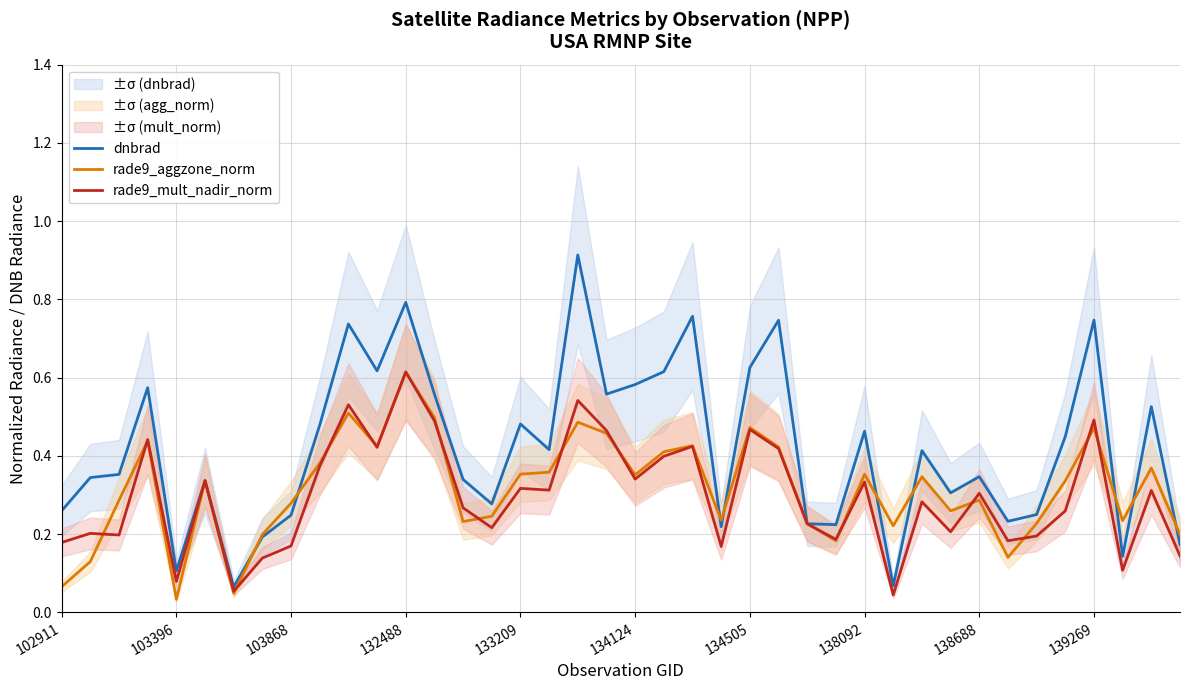

Reading left to right, list all the values displayed in this chart.

dnbrad: 0.3	0.3	0.4	0.6	0.1	0.3	0.1	0.2	0.2	0.5	0.7	0.6	0.8	0.6	0.3	0.3	0.5	0.4	0.9	0.6	0.6	0.6	0.8	0.2	0.6	0.7	0.2	0.2	0.5	0.1	0.4	0.3	0.3	0.2	0.2	0.4	0.7	0.1	0.5	0.2
rade9_aggzone_norm: 0.1	0.1	0.3	0.4	0.0	0.3	0.0	0.2	0.3	0.4	0.5	0.4	0.6	0.5	0.2	0.2	0.4	0.4	0.5	0.5	0.4	0.4	0.4	0.2	0.5	0.4	0.2	0.2	0.4	0.2	0.3	0.3	0.3	0.1	0.2	0.3	0.5	0.2	0.4	0.2
rade9_mult_nadir_norm: 0.2	0.2	0.2	0.4	0.1	0.3	0.1	0.1	0.2	0.4	0.5	0.4	0.6	0.5	0.3	0.2	0.3	0.3	0.5	0.5	0.3	0.4	0.4	0.2	0.5	0.4	0.2	0.2	0.3	0.0	0.3	0.2	0.3	0.2	0.2	0.3	0.5	0.1	0.3	0.1